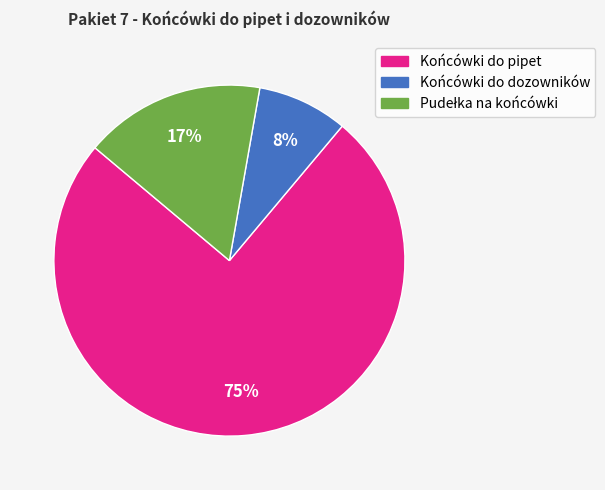

Which has a higher value, Końcówki do dozowników or Końcówki do pipet?

Końcówki do pipet